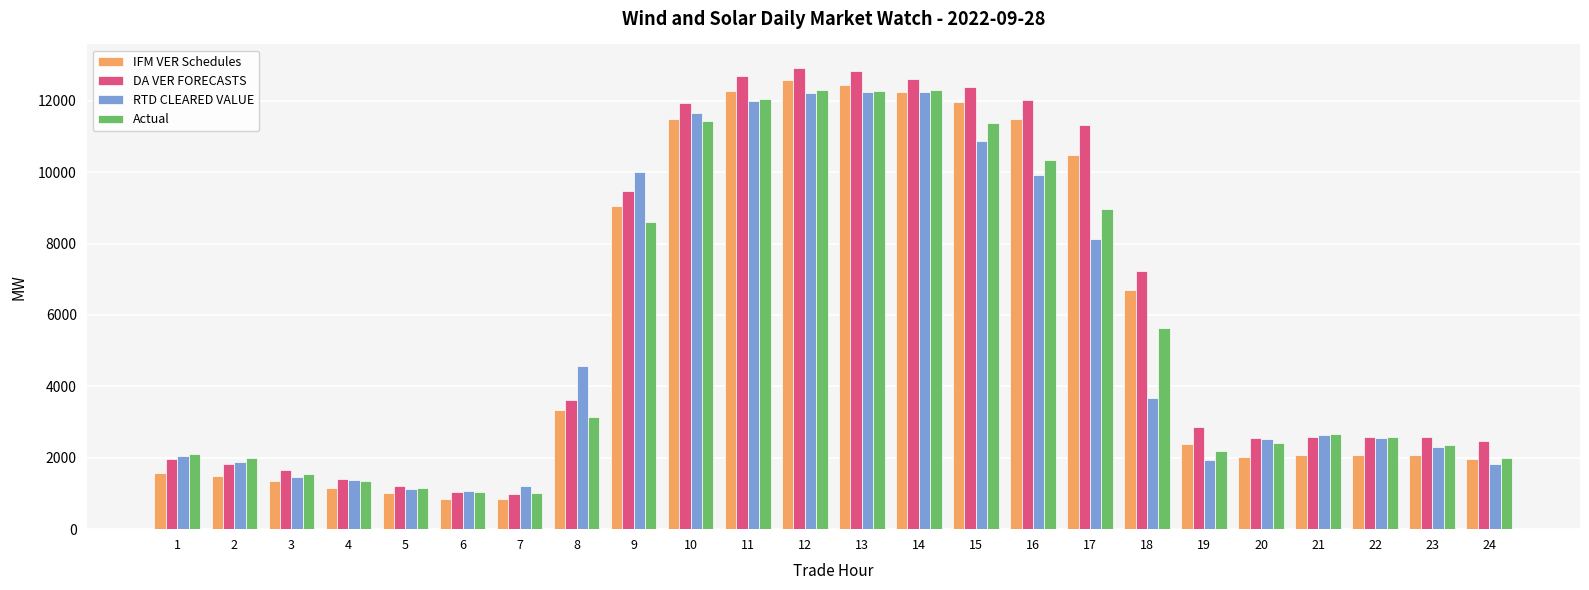

Which series changed the most between 1 and 11?

DA VER FORECASTS